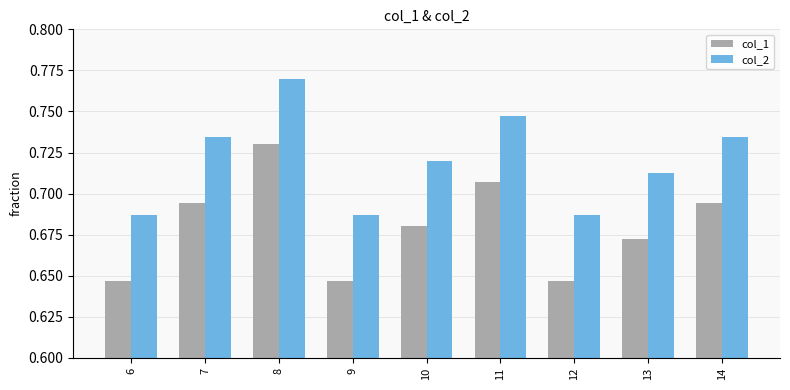

At 7, list the series in order from largest to smallest.

col_2, col_1